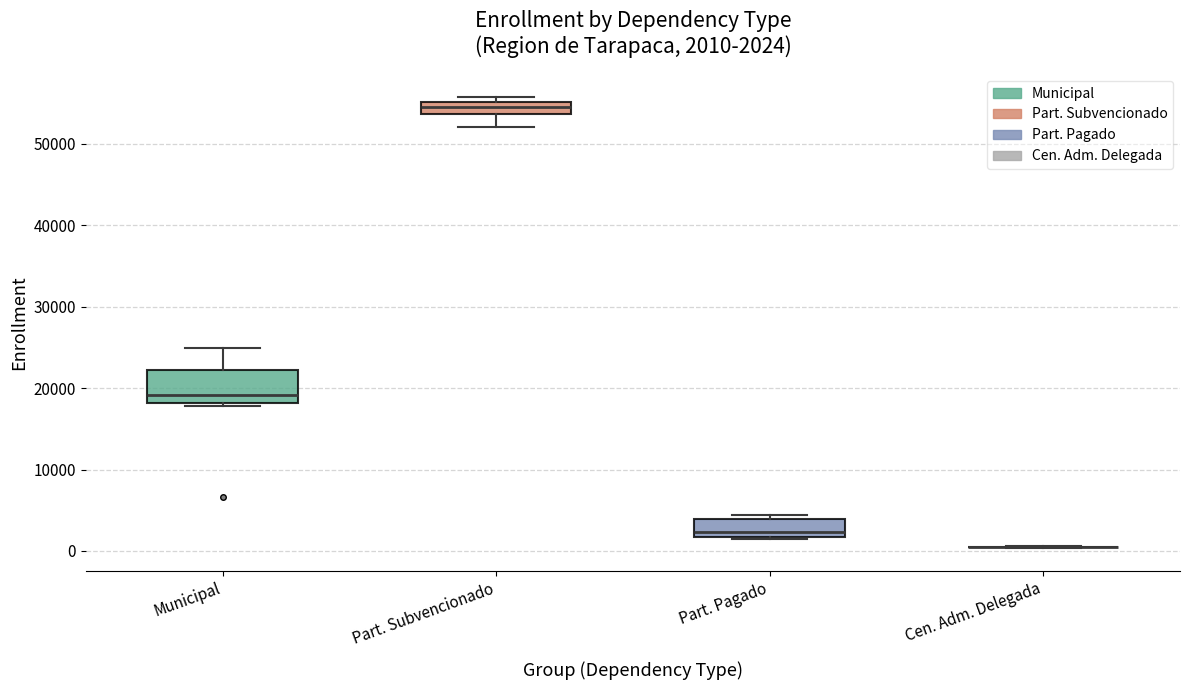

Which box is the tallest, from its lower edge to its upper edge?

Municipal